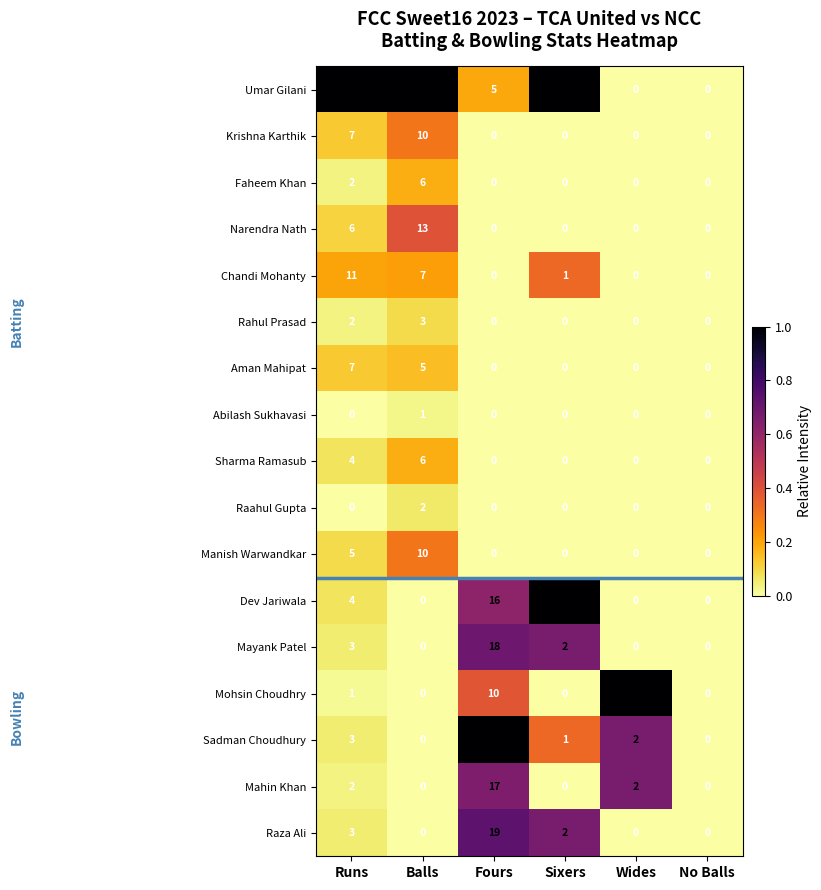

How many data points does each series have?

6